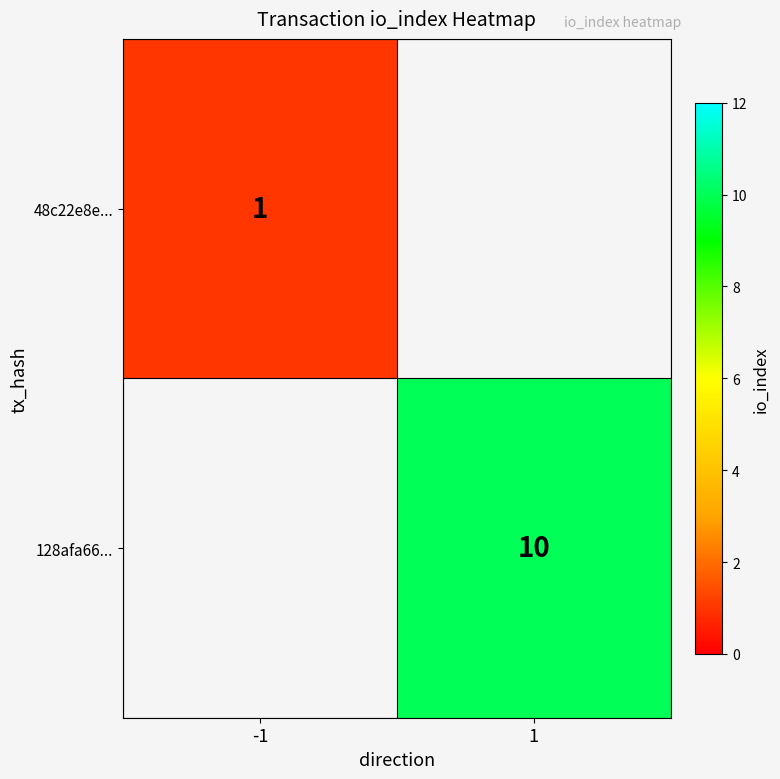

How many categories are shown in the chart?

2